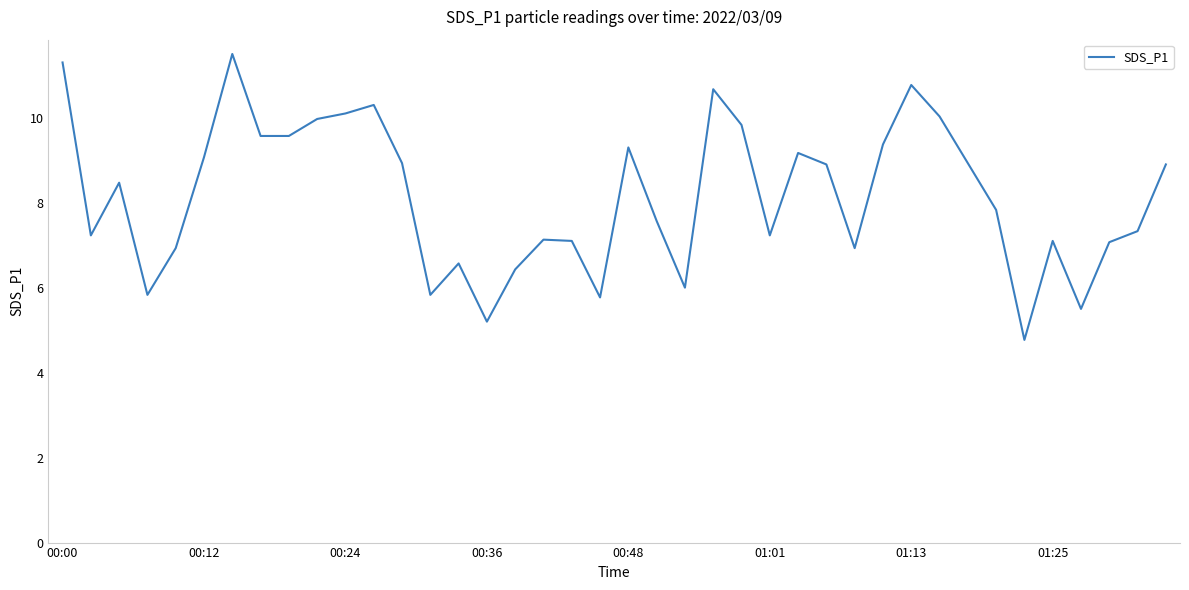

How many values are below 8?

20